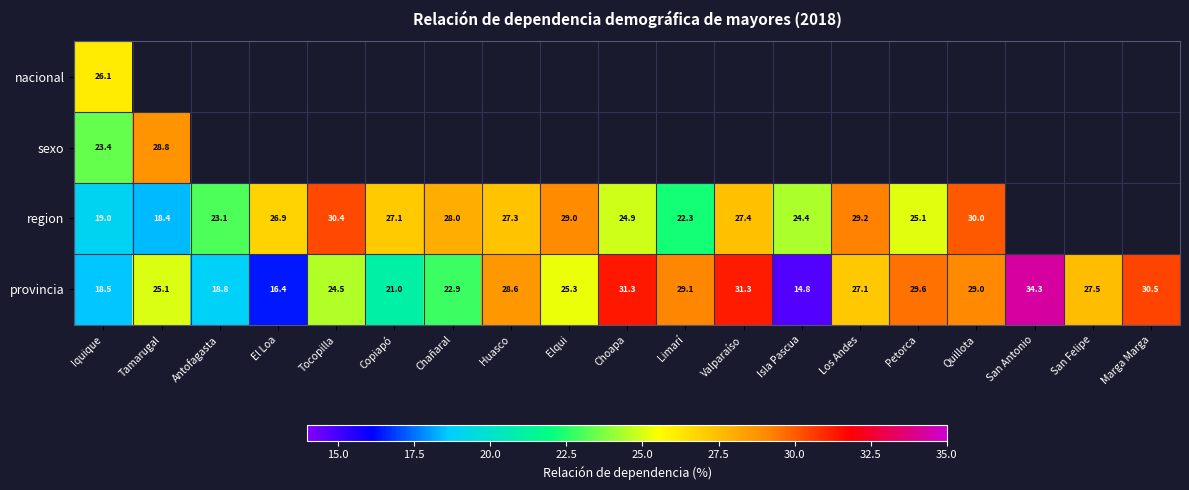

How many categories are shown in the chart?

19